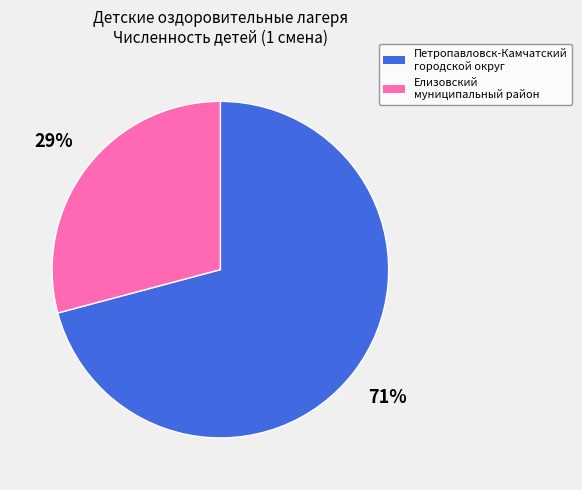

Which category accounts for the majority?

Петропавловск-Камчатский городской округ